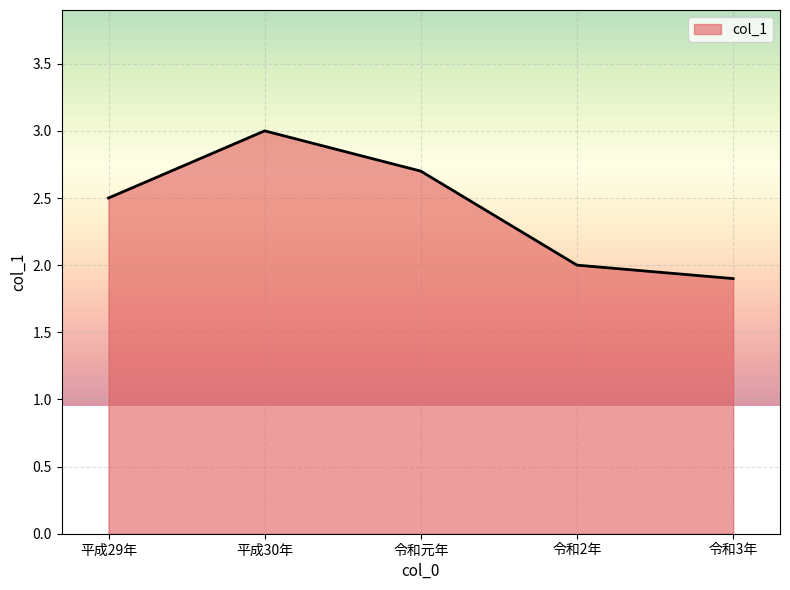

Reading right to left, what are all the values shown in this chart?

令和3年=1.9	令和2年=2.0	令和元年=2.7	平成30年=3.0	平成29年=2.5